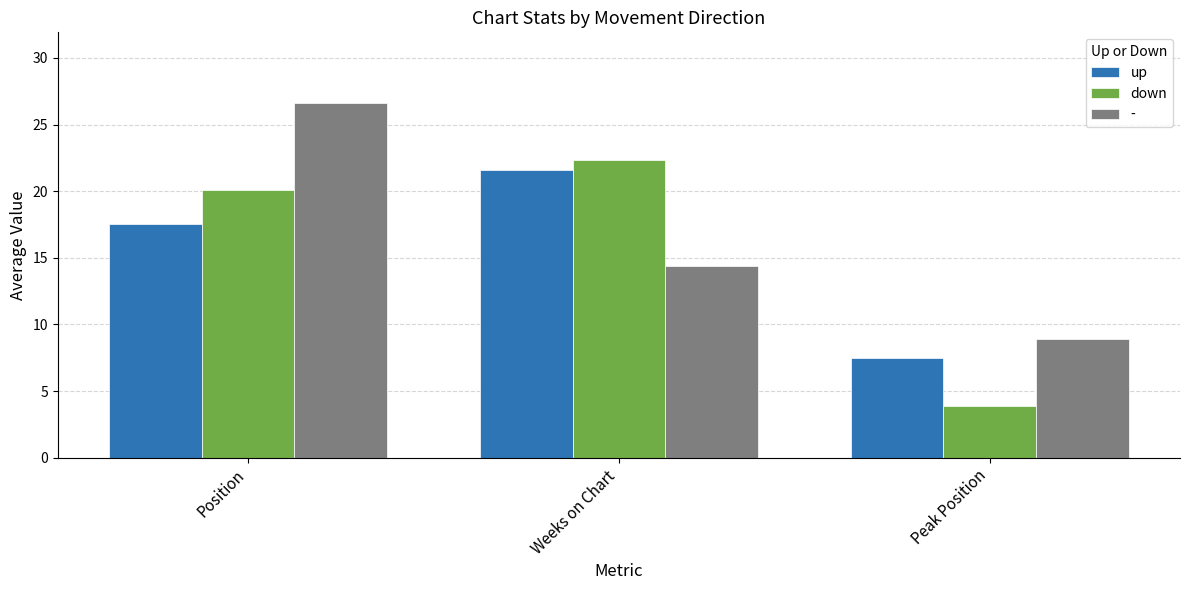

What is the difference between the down values at Weeks on Chart and Position?

2.3